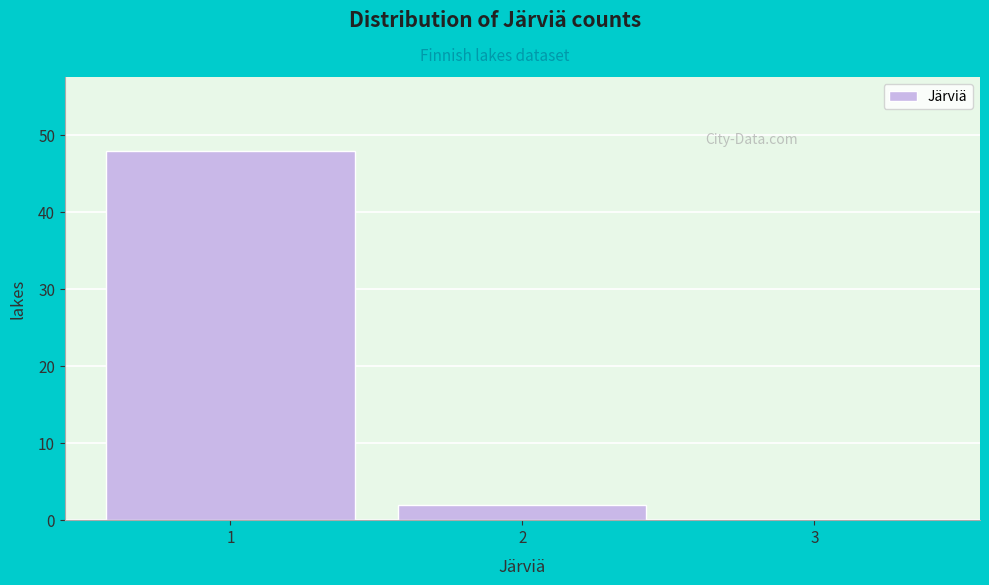

Reading left to right, list every bar in this chart as the range it spans on the x-axis followed by its height. The values are not printed on the chart, so give them approximately, as read against the axis.

0.5 to 1.5: 48
1.5 to 2.5: 2
2.5 to 3.5: 0